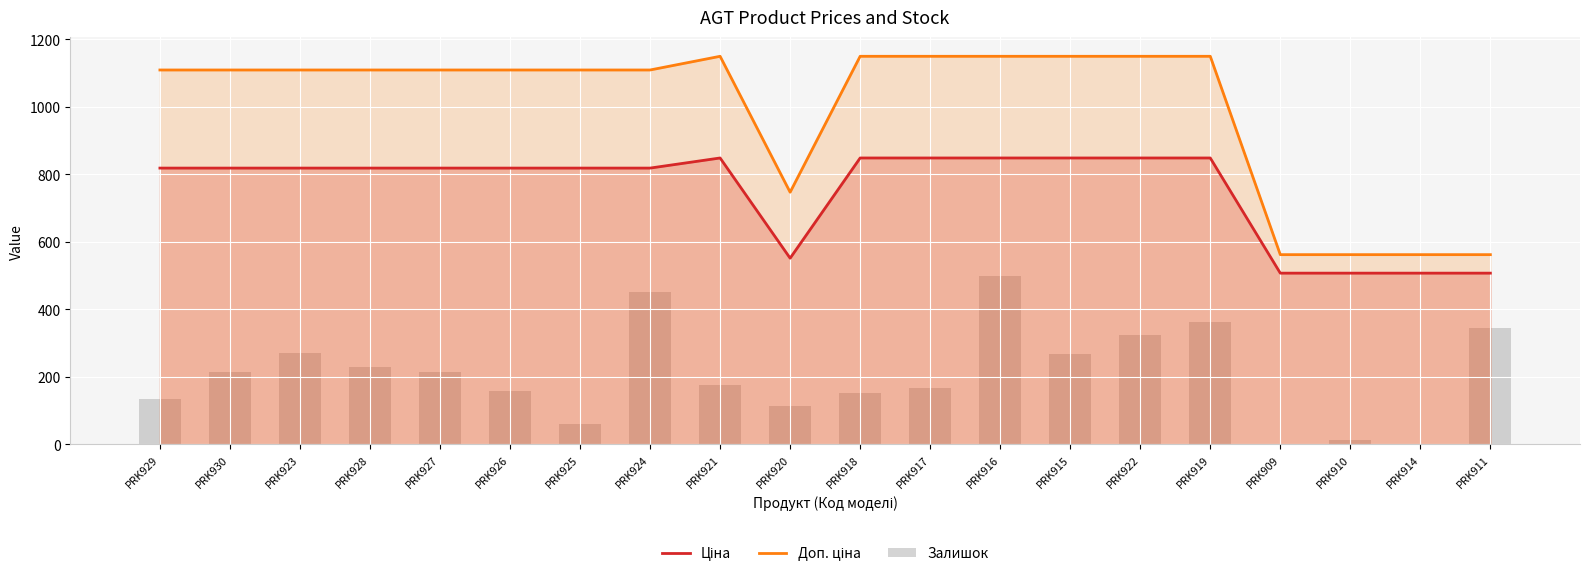

What is the spread (max minus min) of values at PRK924?

658.2